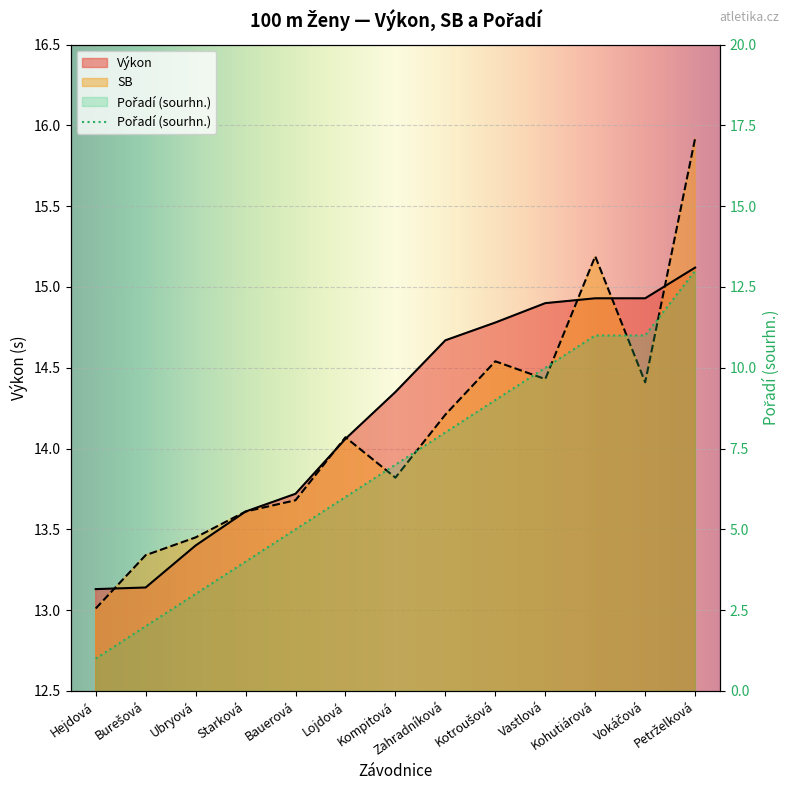

True or false: SB and Výkon cross at least once.

True